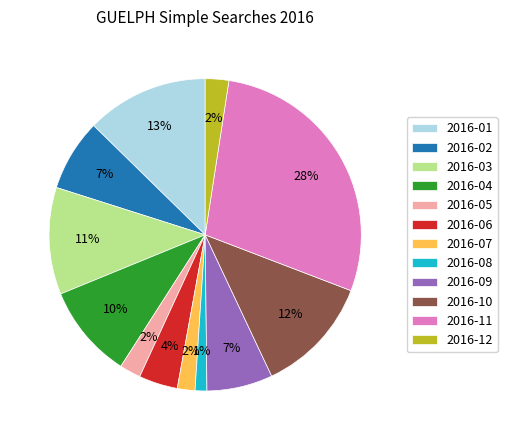

Is the sum of 2016-04 and 2016-11 greater than half?

No